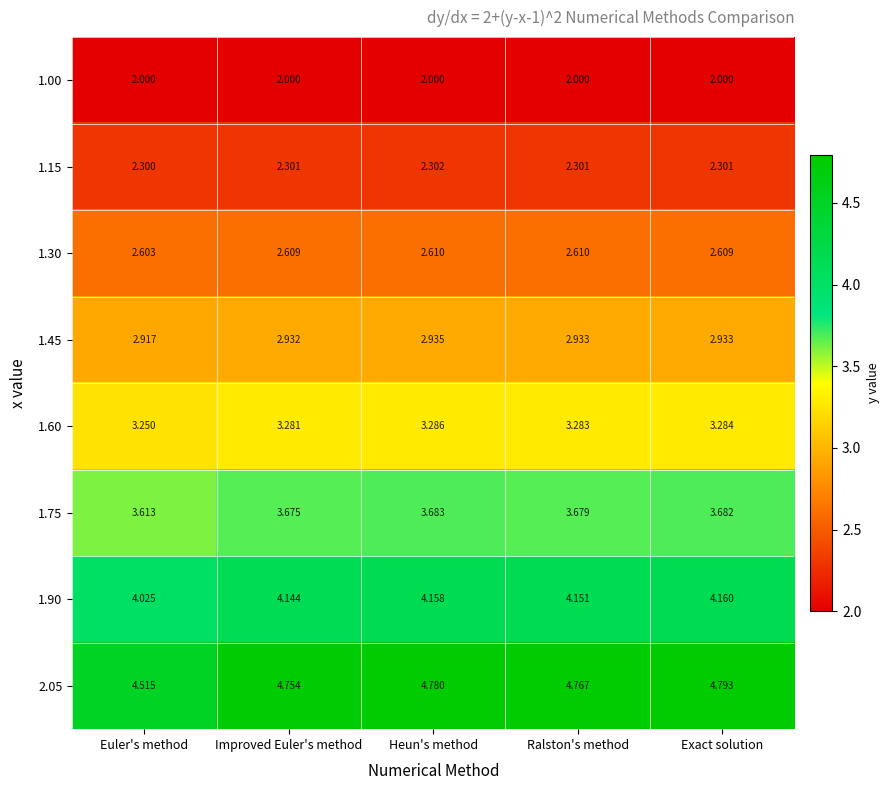

What is the total value across all series at Euler's method?

25.2